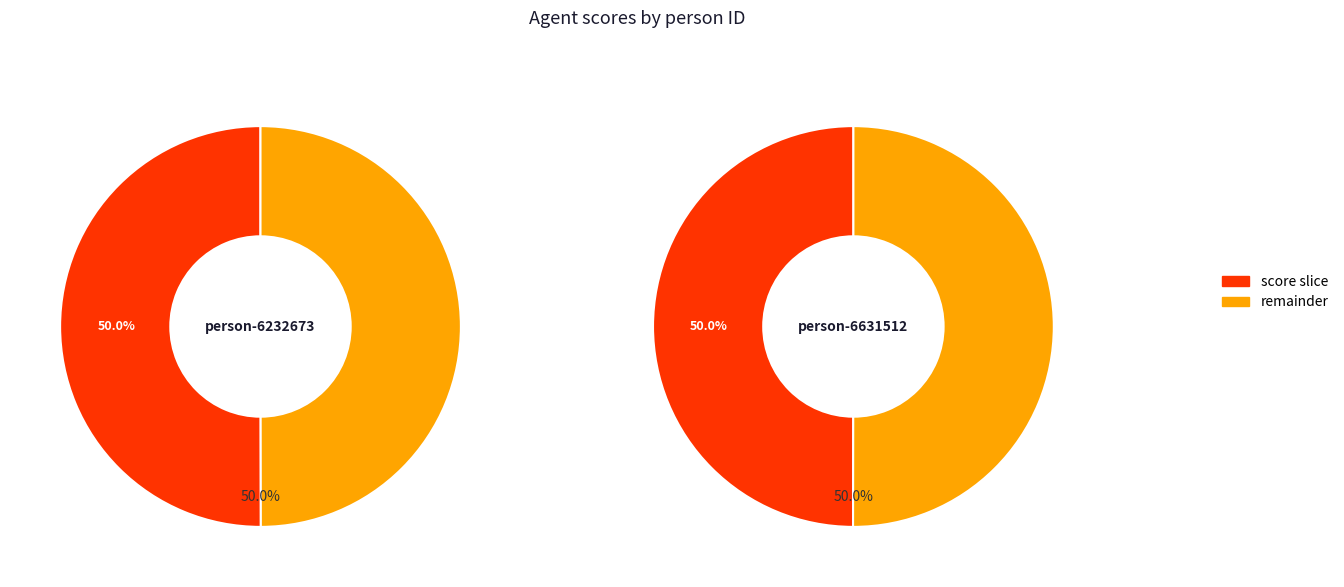

Between lfww-person-6631512 and lfww-person-6232673, which is larger?

lfww-person-6232673